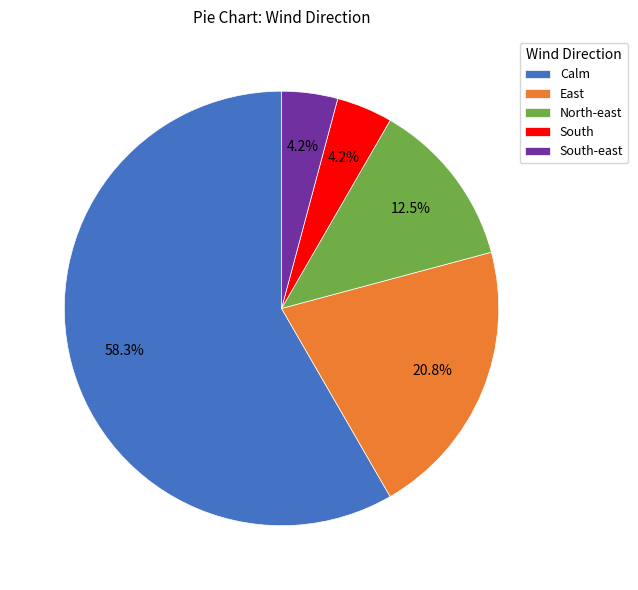

Between East and South, which is larger?

East